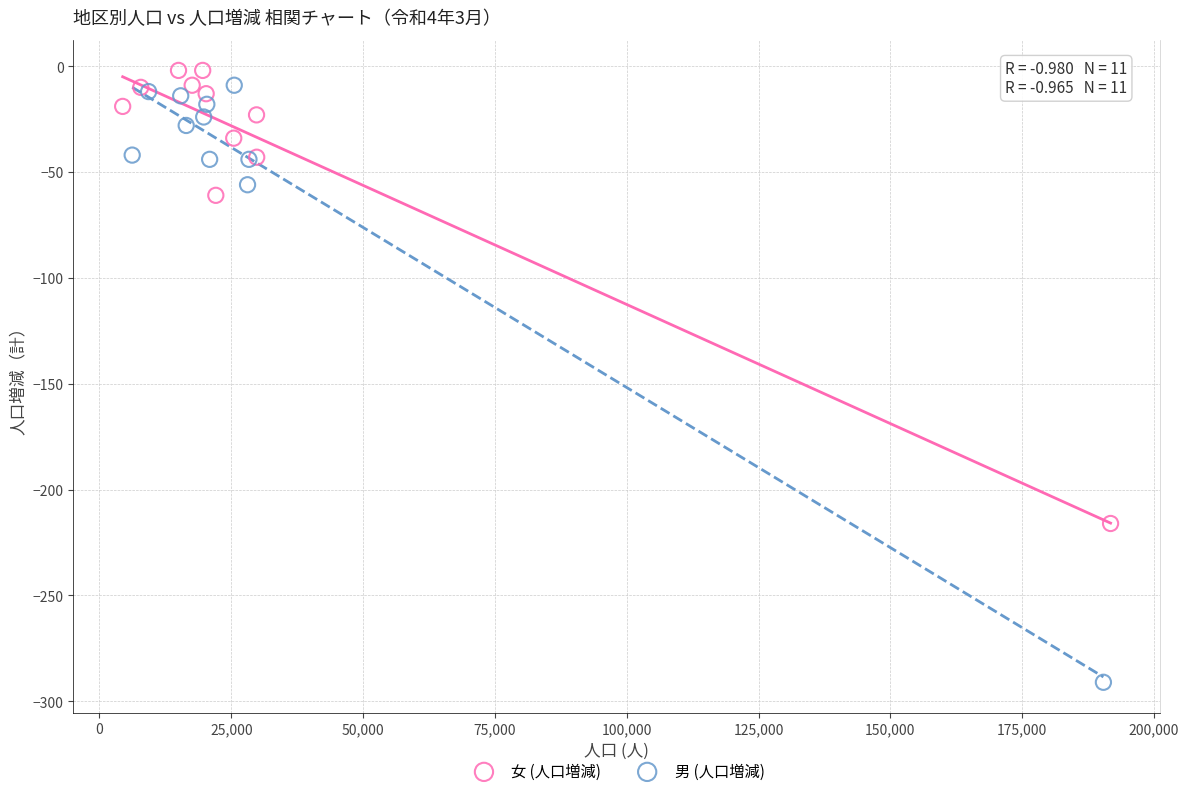

Which series contains the lowest Y value?

男 (人口増減)